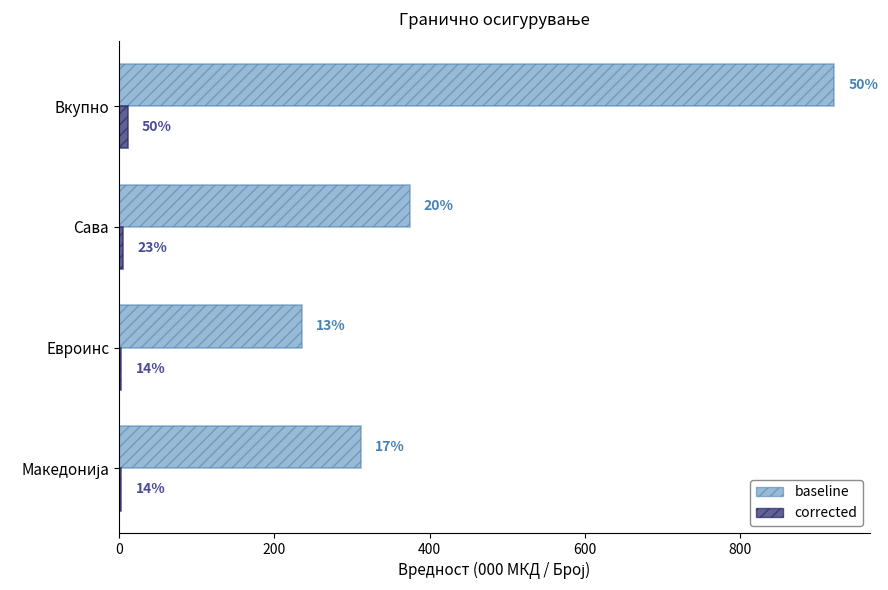

What is the minimum value for corrected?

3.0